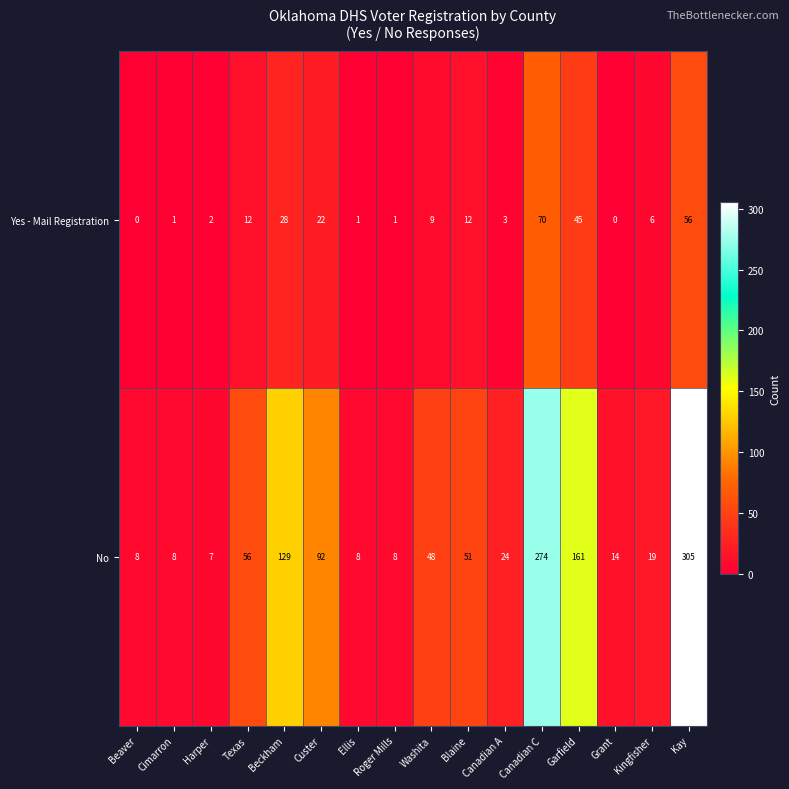

What is the sum of all Yes - Mail Registration values?

268